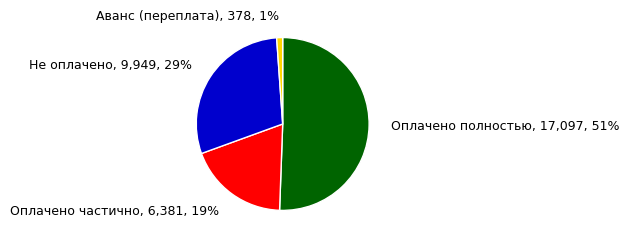

Is it true that Аванс (переплата) is 1% of the pie?

True